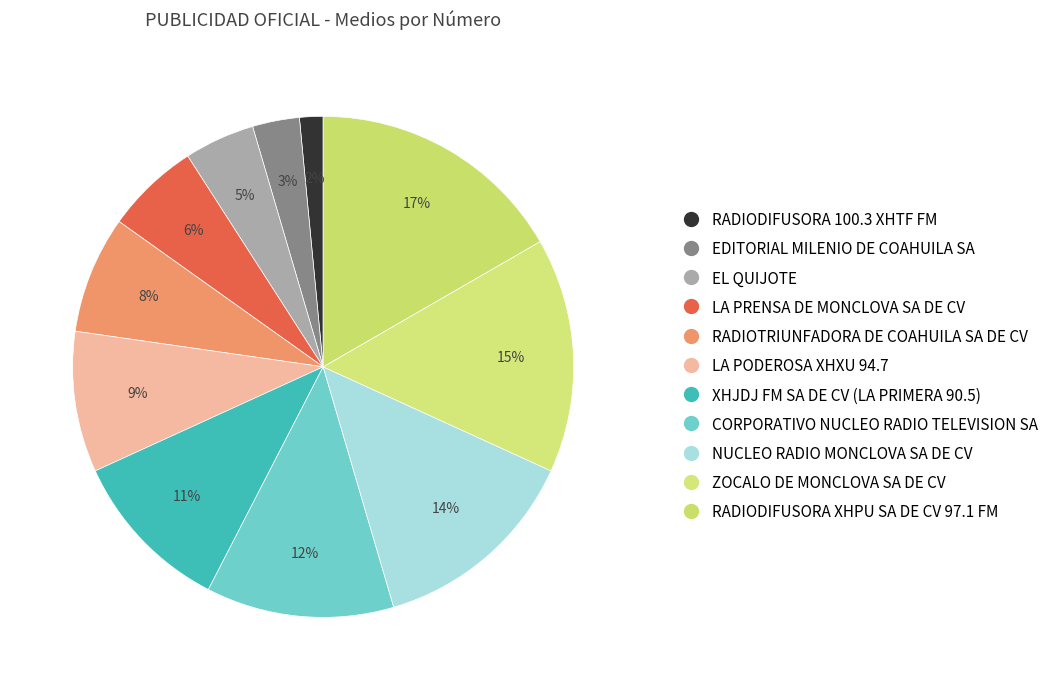

Is there any slice that represents more than half of the pie?

No